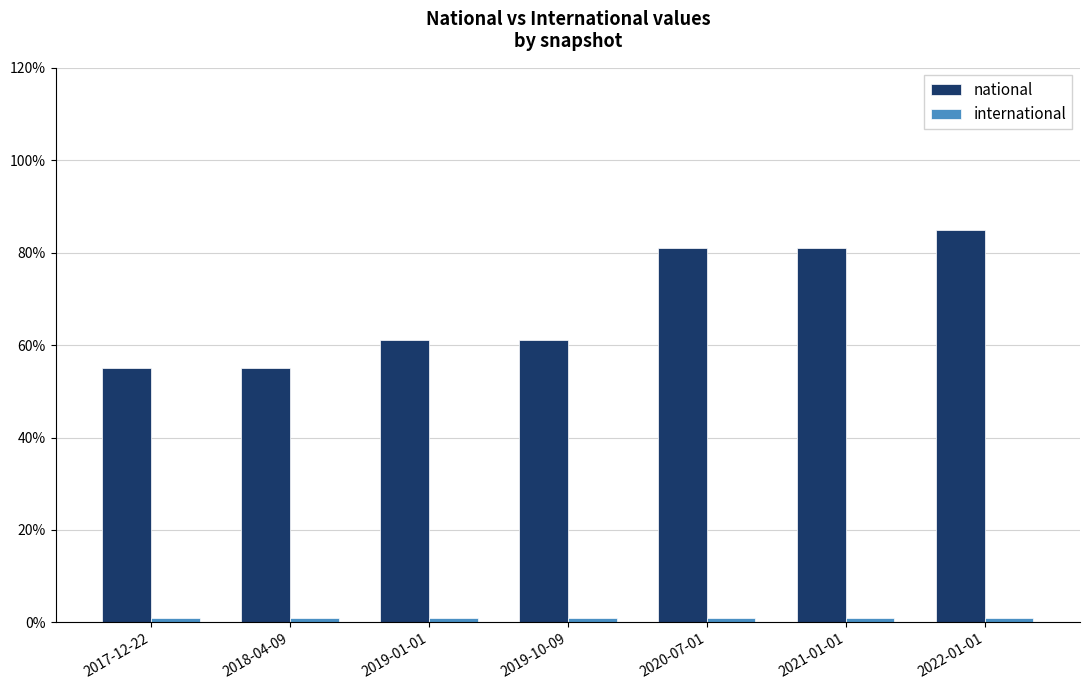

What is the total value across all series at 2018-04-09?

56